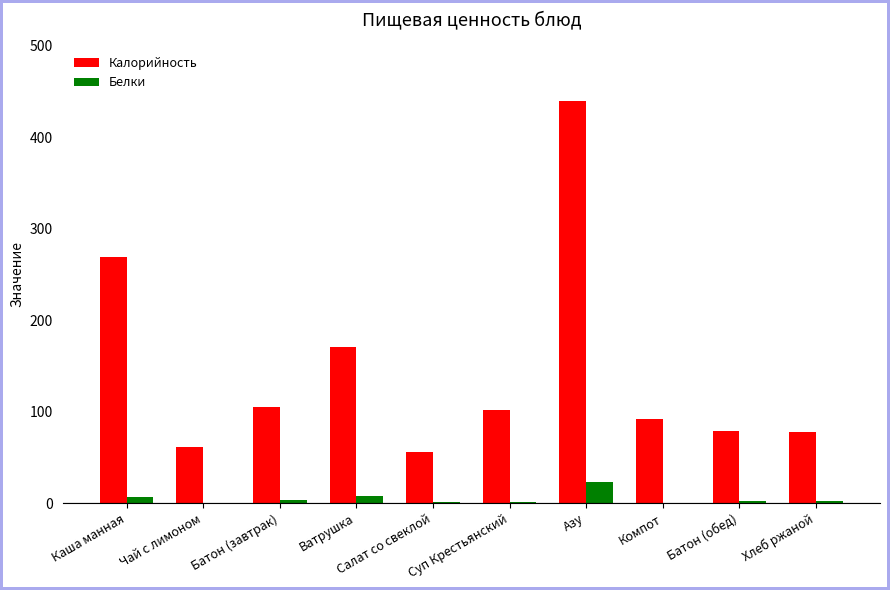

Which series has the widest spread of values?

Калорийность